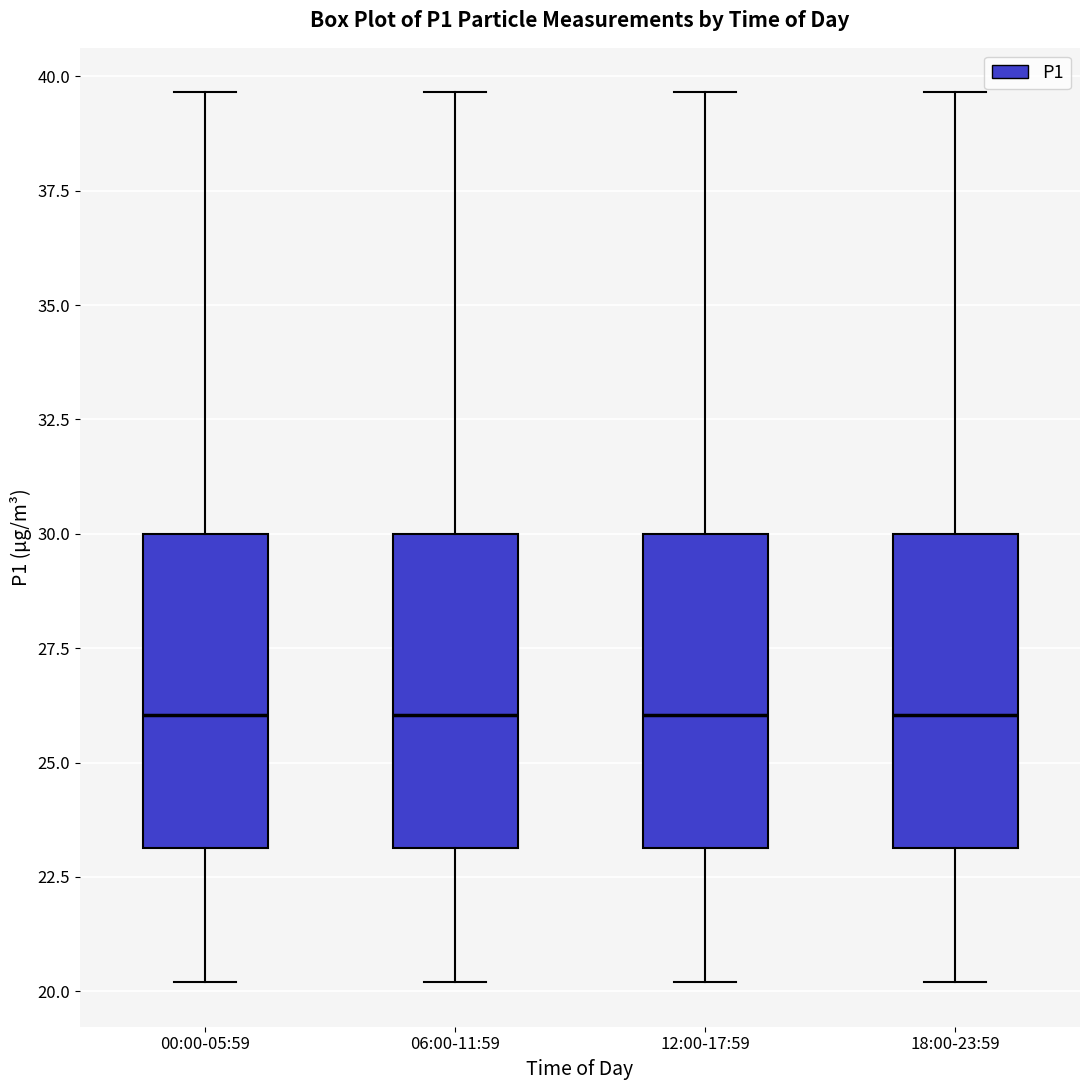

Reading left to right, read every box against the y-axis: the position of its median line, the range the box covers, and the ends of its whiskers. The values are not printed on the chart, so give them approximately, as read against the axis.

00:00-05:59: median 26.0, box 23.0 to 30.0, whiskers 20.0 to 39.5
06:00-11:59: median 26.0, box 23.0 to 30.0, whiskers 20.0 to 39.5
12:00-17:59: median 26.0, box 23.0 to 30.0, whiskers 20.0 to 39.5
18:00-23:59: median 26.0, box 23.0 to 30.0, whiskers 20.0 to 39.5